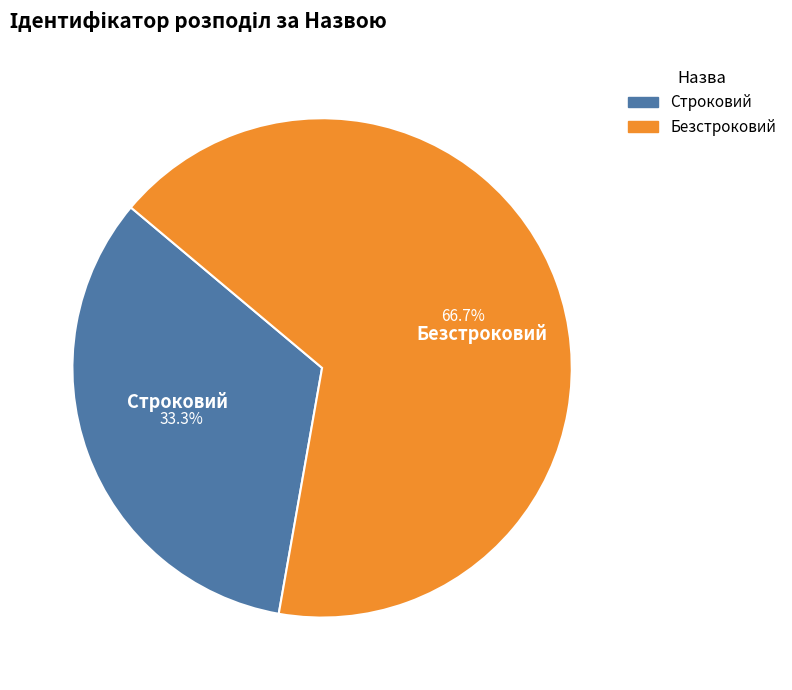

Which slice represents more than half of the pie?

Безстроковий